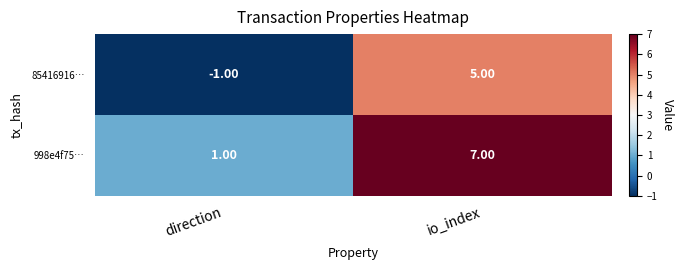

Which series has the largest total across all categories?

998e4f75…